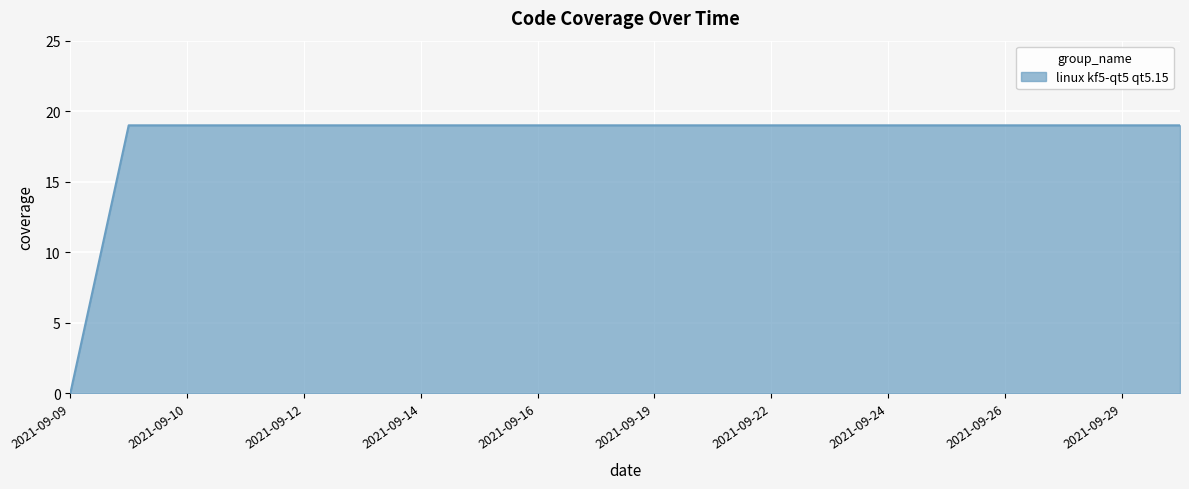

What is the greatest value displayed?

19